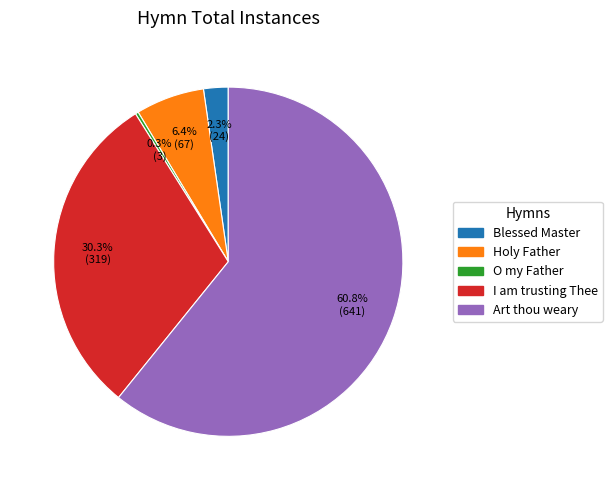

What is the ratio of the value at Art thou weary to the value at I am trusting Thee?

2.0